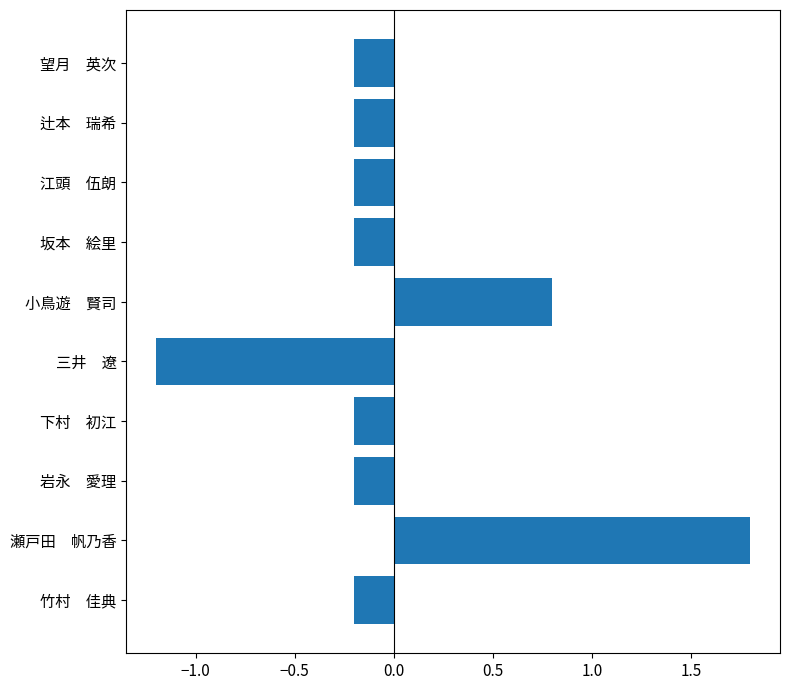

What is the difference between the maximum and minimum values?

3.0